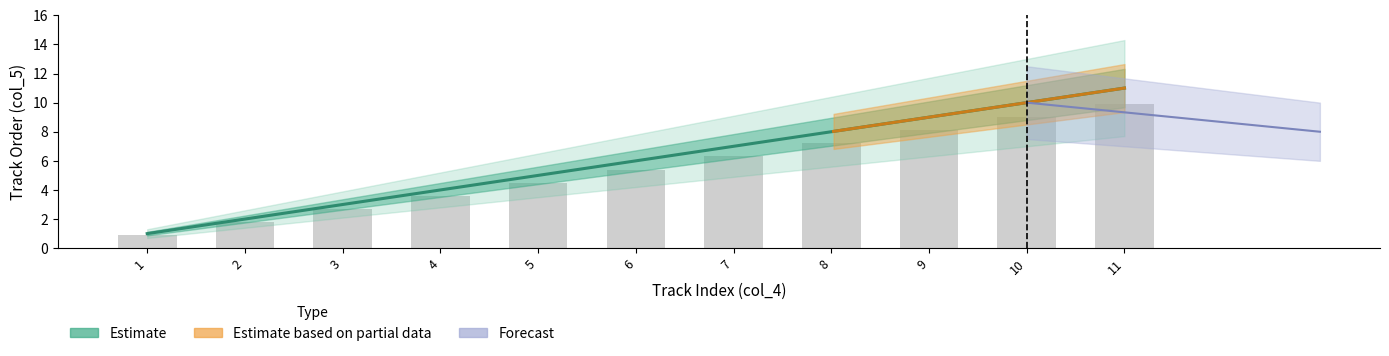

List the labels in order of value, smallest first.

1, 2, 3, 4, 5, 6, 7, 8, 9, 10, 11